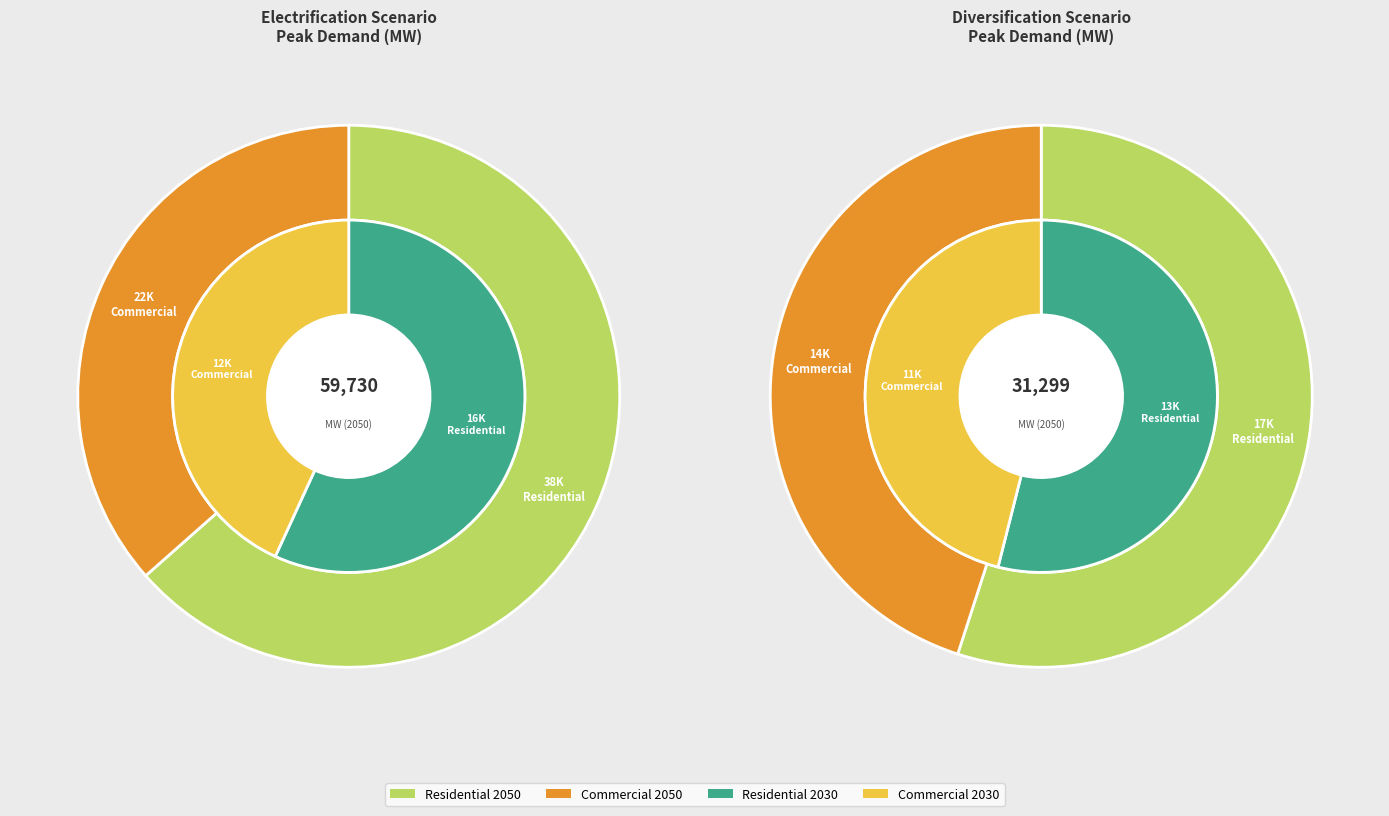

To the nearest percent, what is the difference between the Total Residential electric peak (MW) and Total Commercial electric peak (MW) slice percentages?

8%